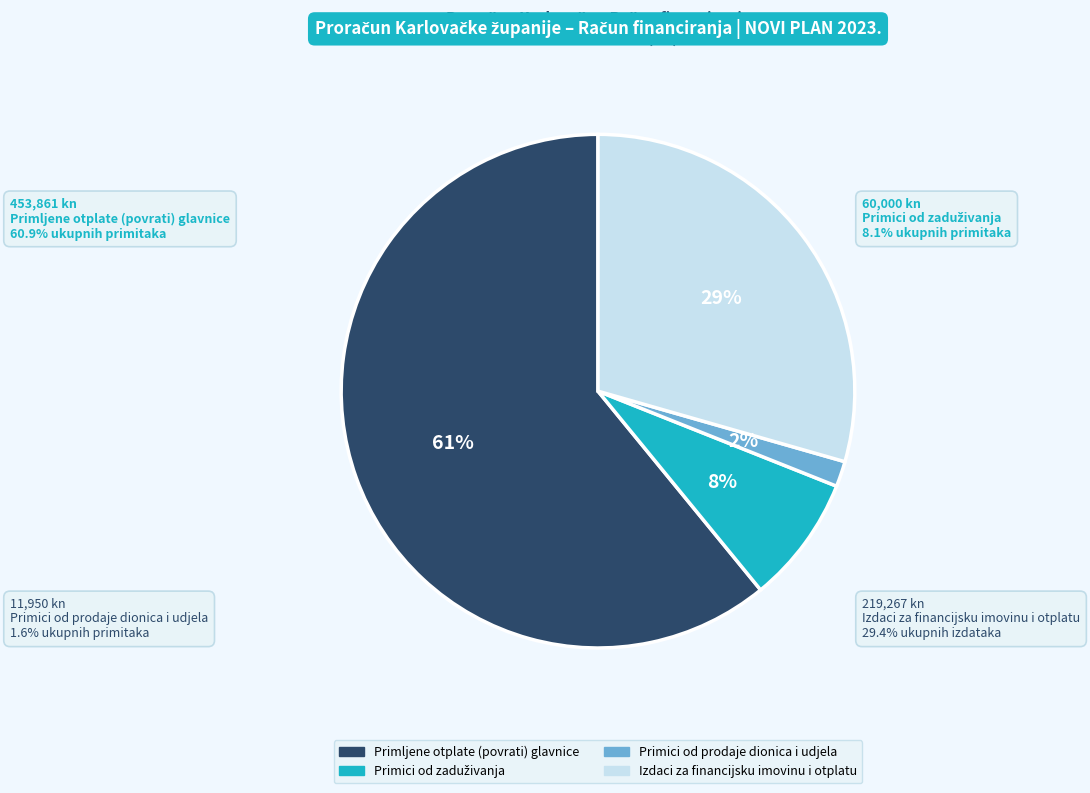

What percentage is the Izdaci za financijsku imovinu i otplatu slice, to the nearest percent?

29%